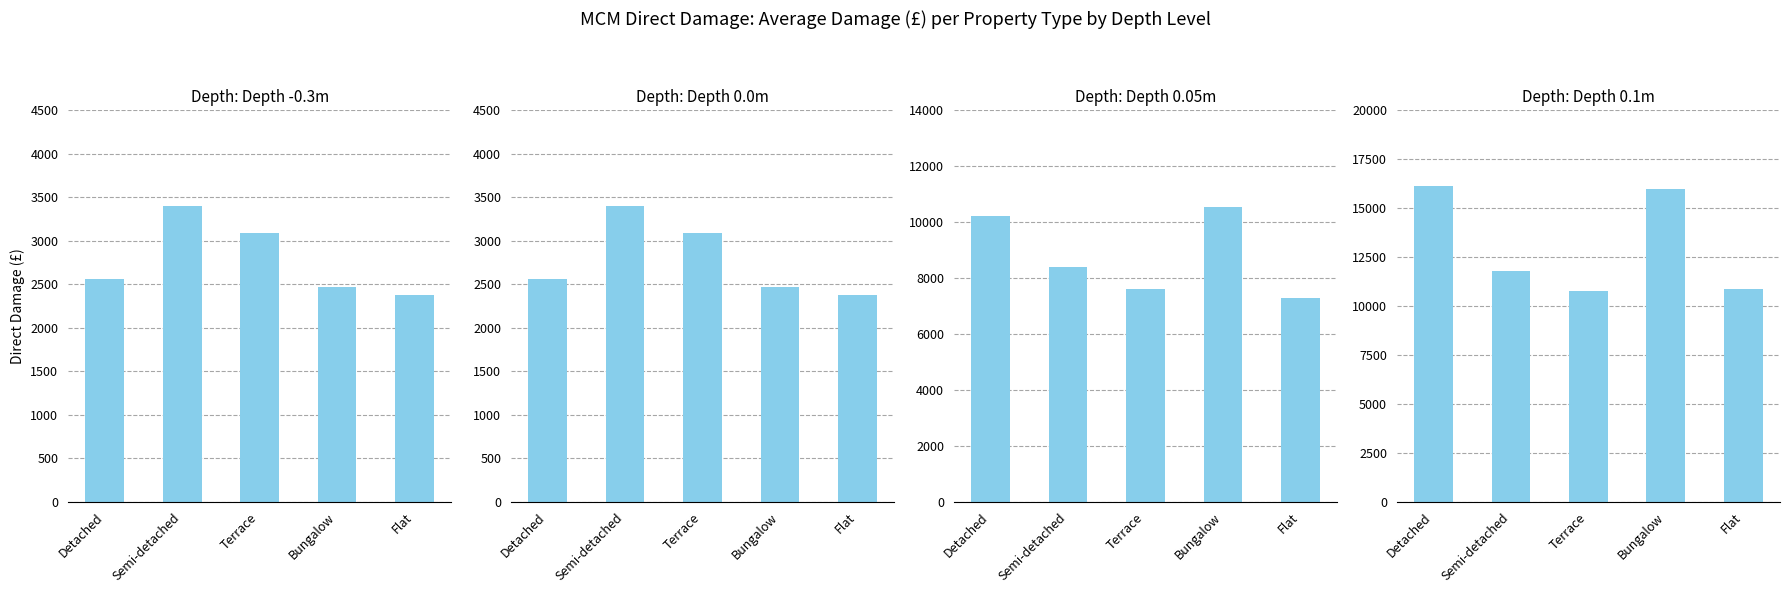

What is the difference between the highest and lowest values at Bungalow?

13518